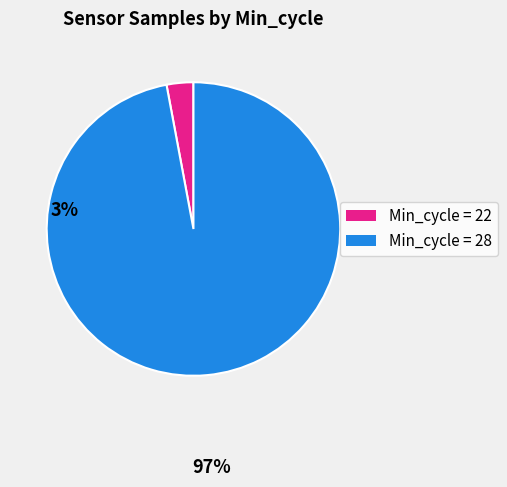

Is there any slice that represents more than half of the pie?

Yes